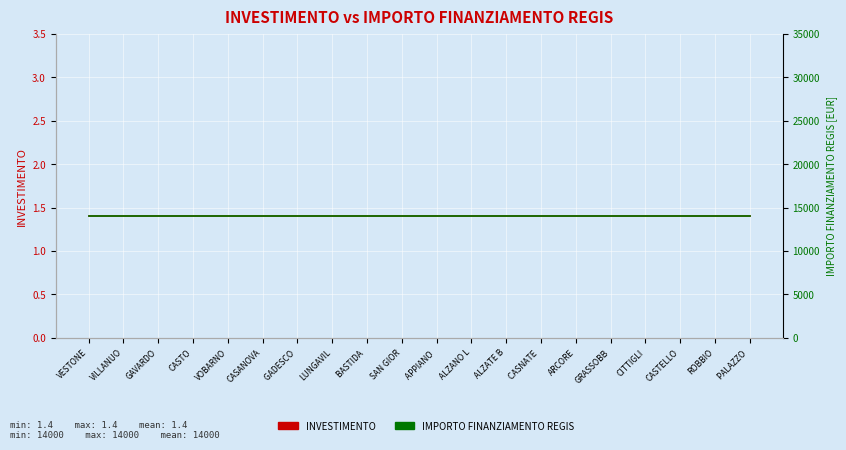

What is the lowest value of the IMPORTO FINANZIAMENTO REGIS series?

14000.0